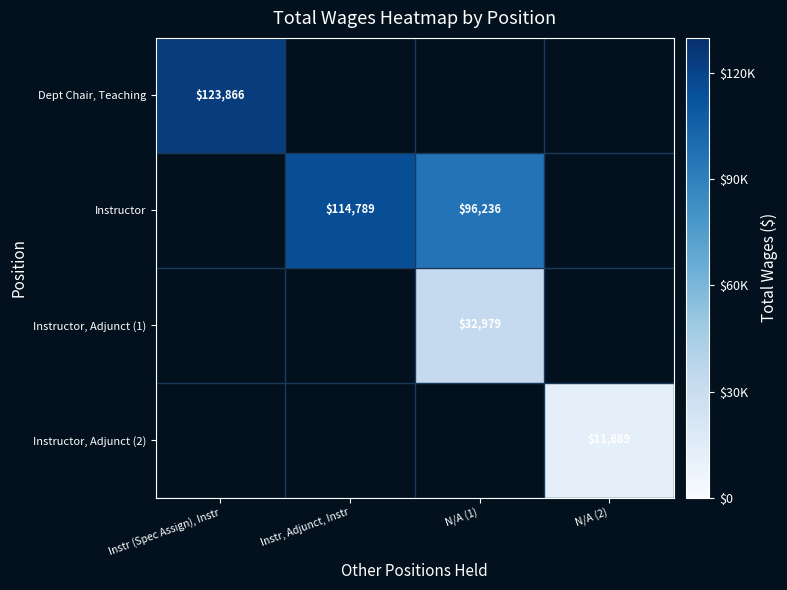

The value of Instructor at N/A (1) is 96236. True or false?

True